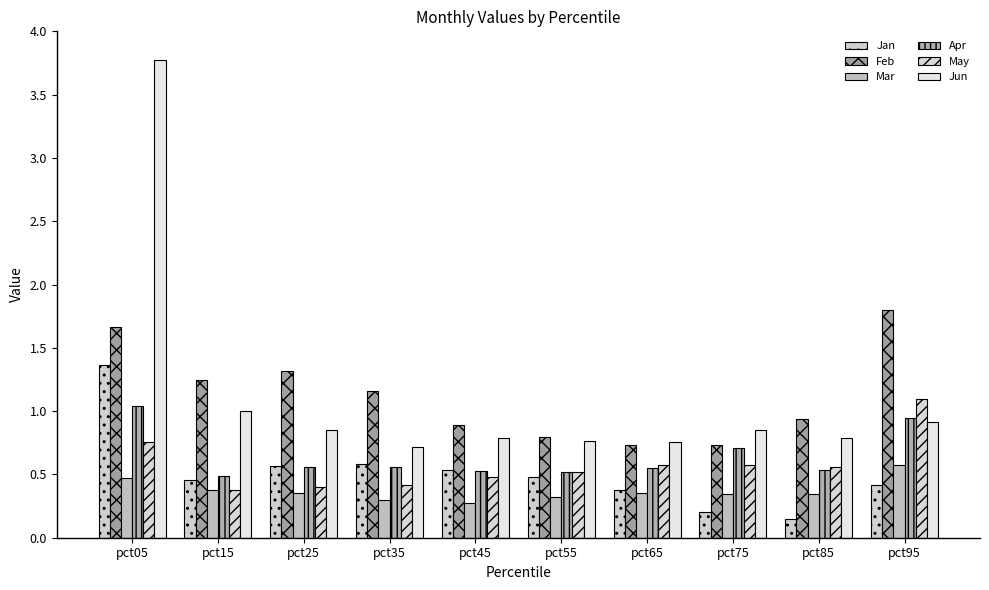

Which series has the largest range (max minus min)?

Jun